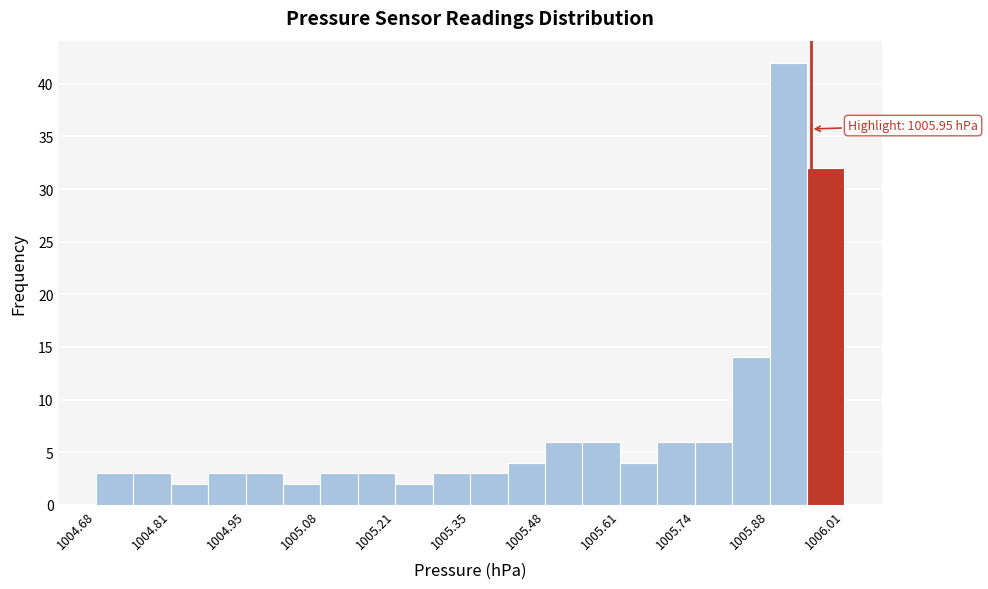

Read against the x-axis, roughly where is the centre of the tallest bar?

1005.92